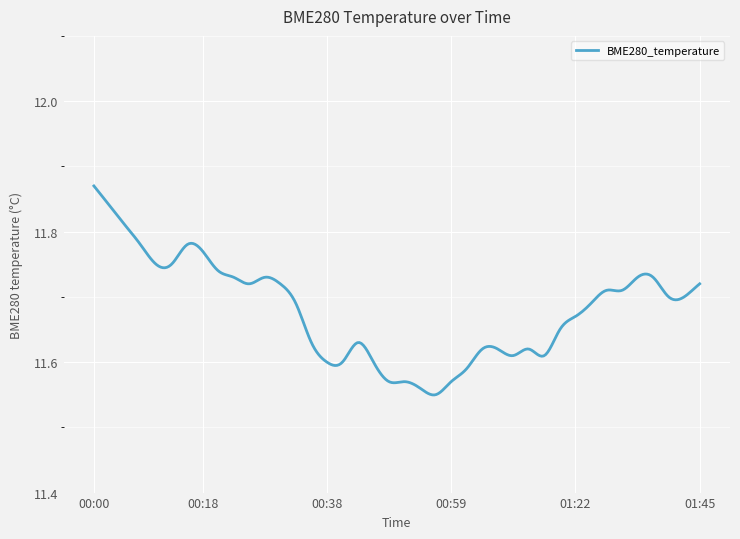

What is the difference between the maximum and minimum values?

0.3